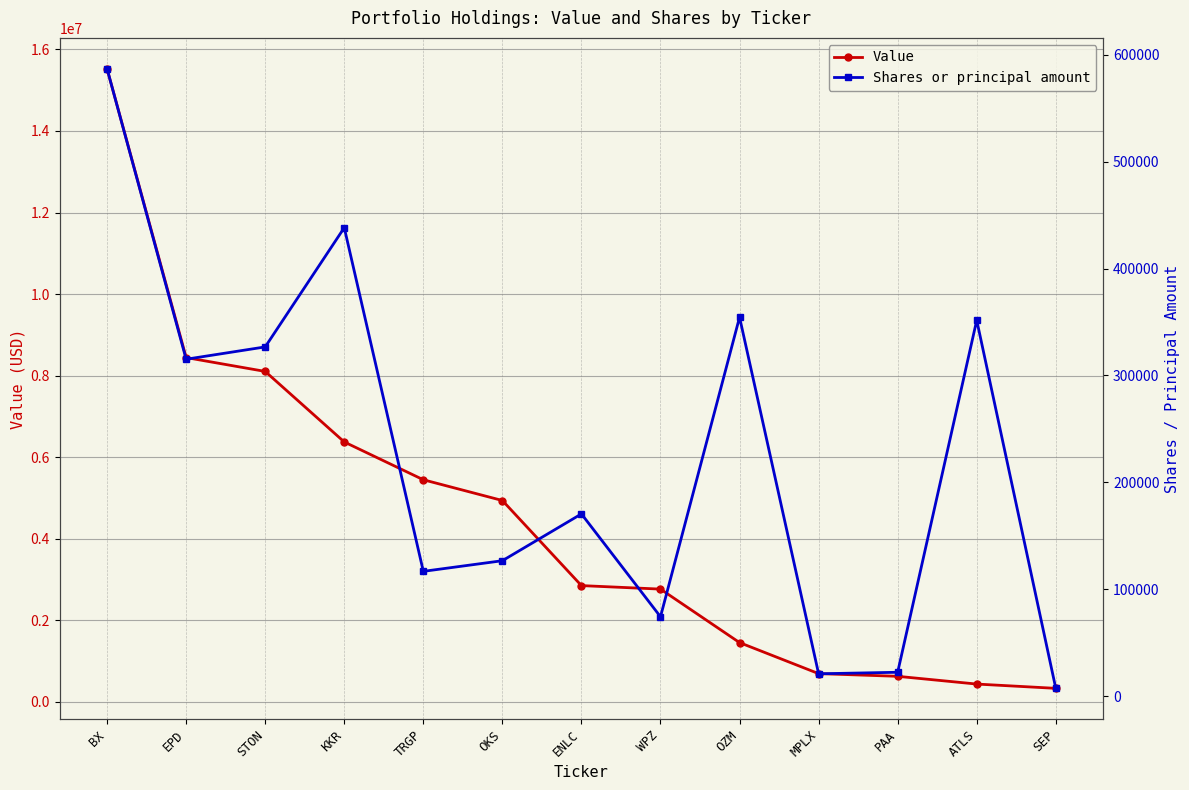

The Value series shows 3178869 at EPD. True or false?

False